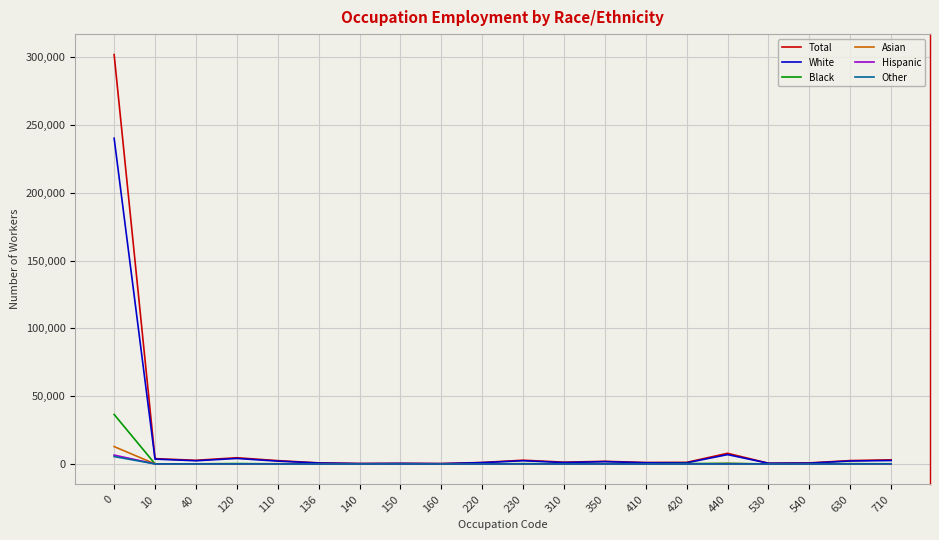

What are all the series names shown in the legend?

Total, White, Black, Asian, Hispanic, Other